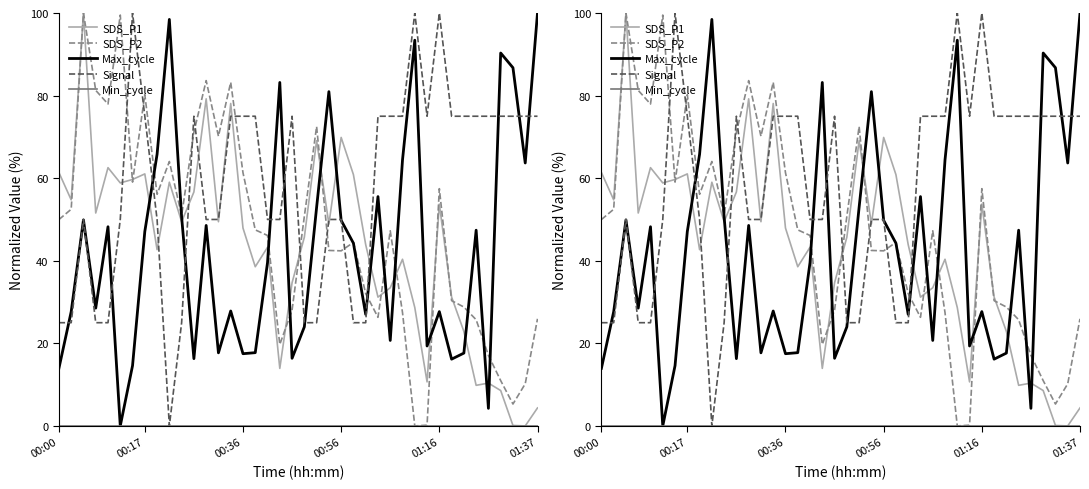

True or false: SDS_P2 and Max_cycle intersect in this chart.

True